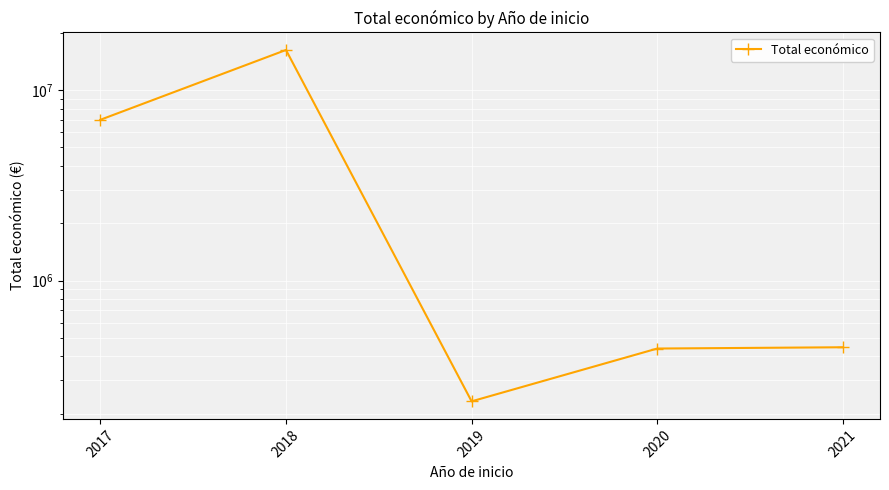

At which category does the data reach its first local valley?

2019